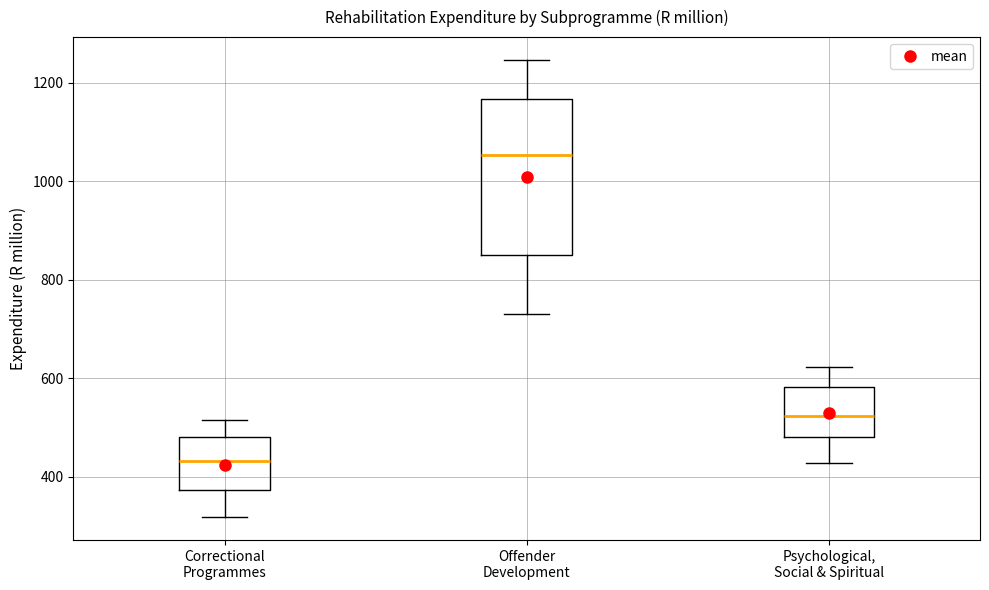

Reading left to right, read every box against the y-axis: the position of its median line, the range the box covers, and the ends of its whiskers. The values are not printed on the chart, so give them approximately, as read against the axis.

Correctional Programmes: median 440, box 380 to 480, whiskers 320 to 520
Offender Development: median 1060, box 860 to 1160, whiskers 720 to 1240
Psychological, Social & Spiritual: median 520, box 480 to 580, whiskers 420 to 620